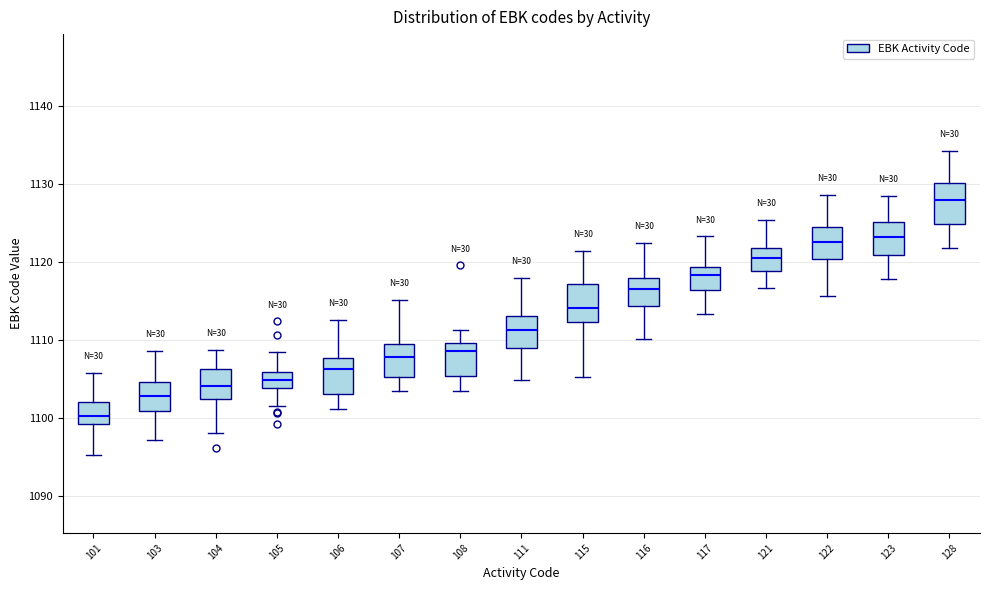

Which box has the highest median line?

128